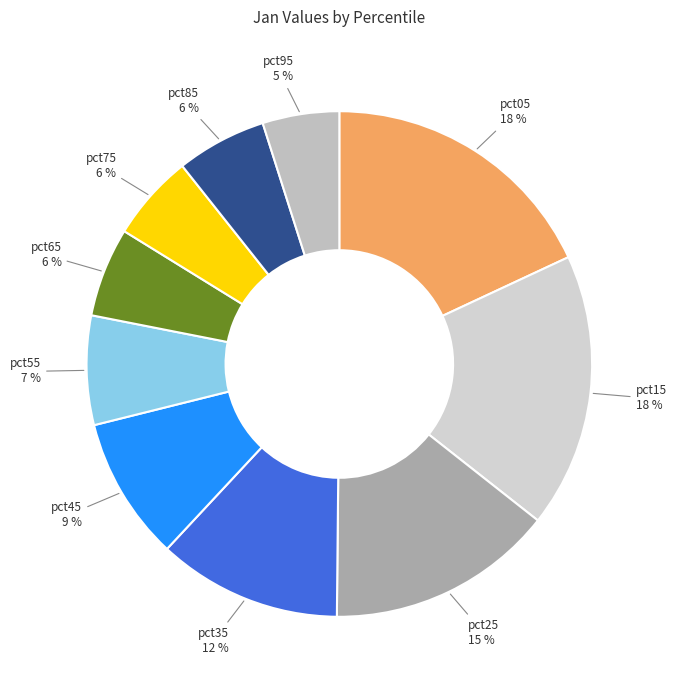

Which slice is the smallest?

pct95